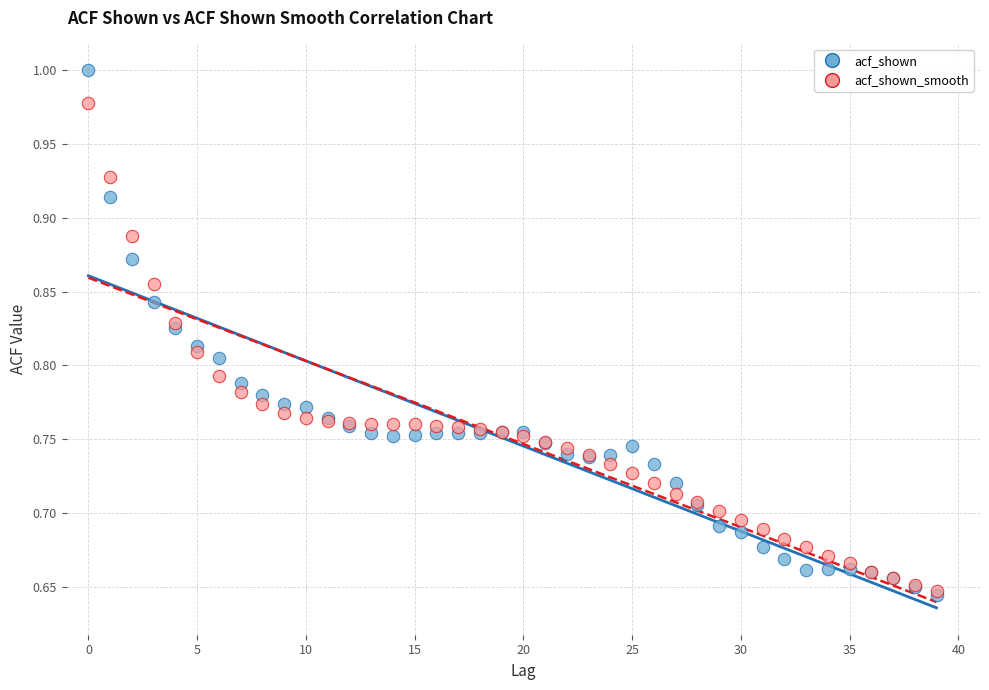

Which series has the largest Y range (max minus min)?

acf_shown